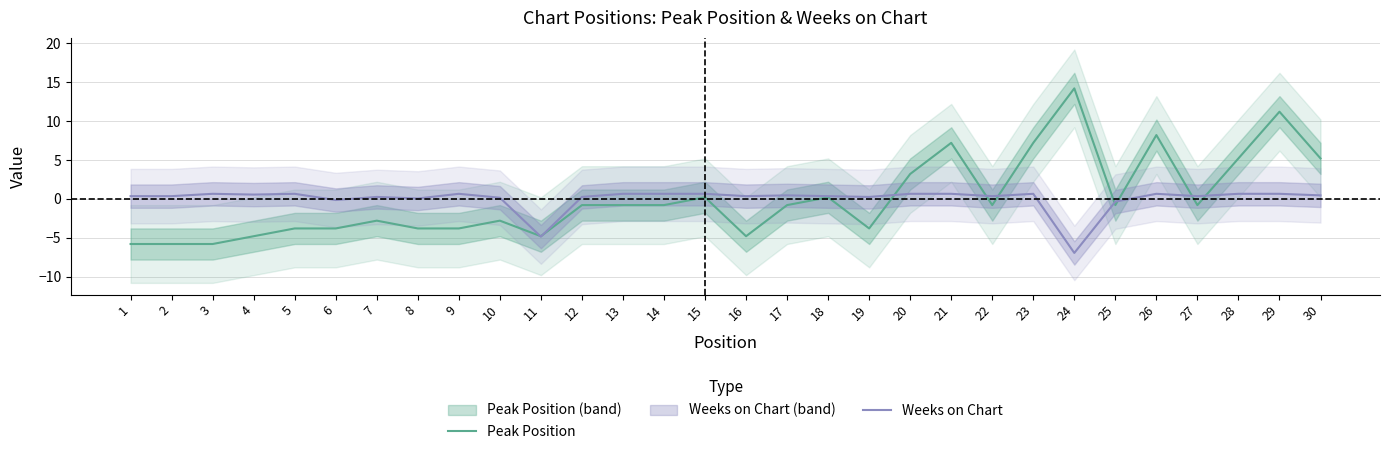

What are all the series names shown in the legend?

Peak Position, Weeks on Chart